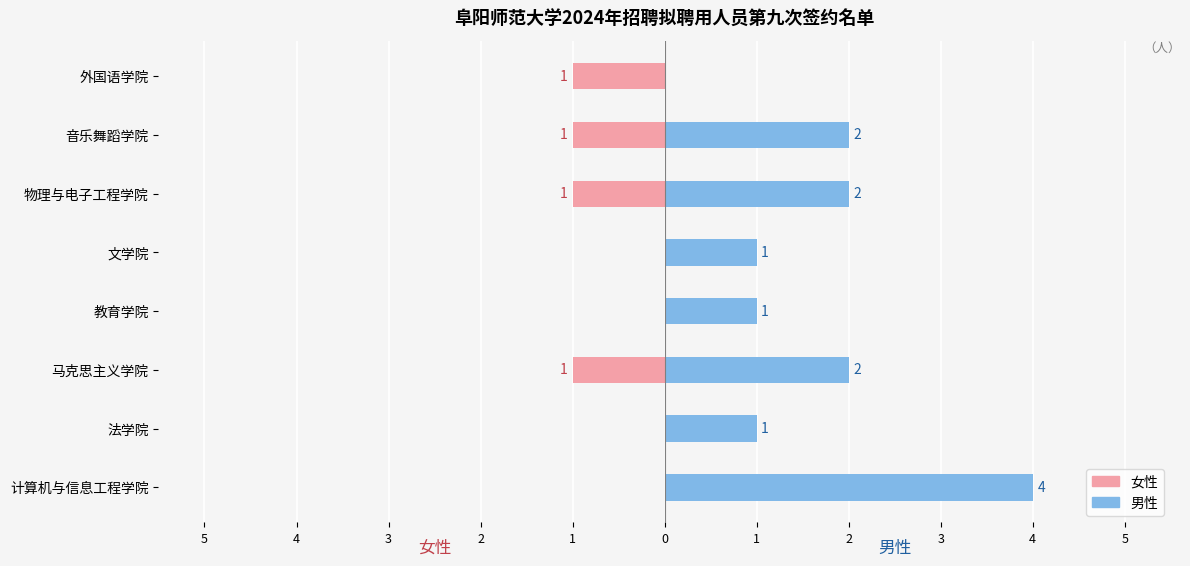

Are the bars horizontal?

Yes